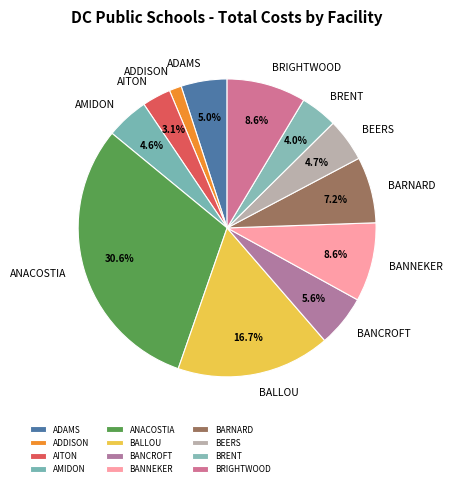

What is the ratio of the value at BANNEKER to the value at BALLOU?

0.5